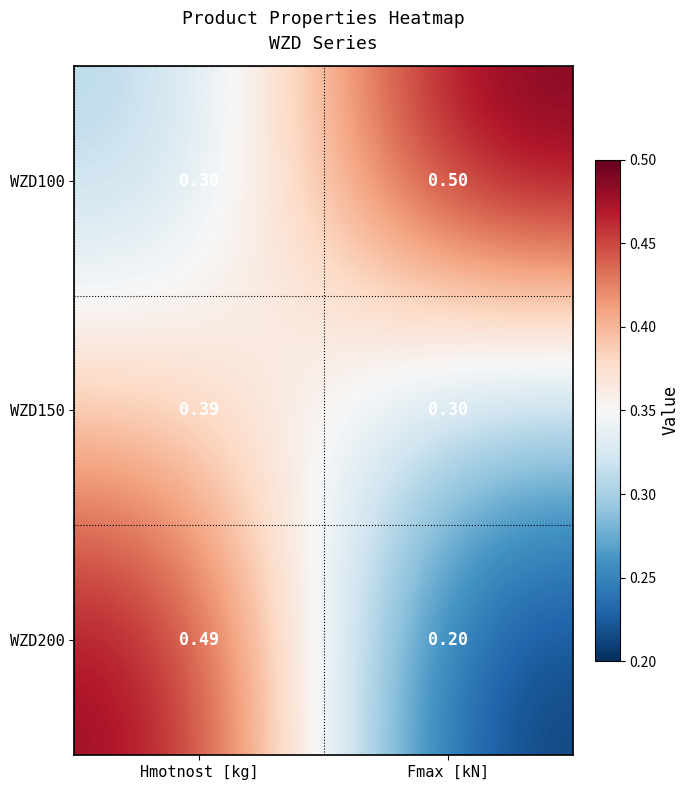

At which category is the sum across all series the highest?

Hmotnost [kg]